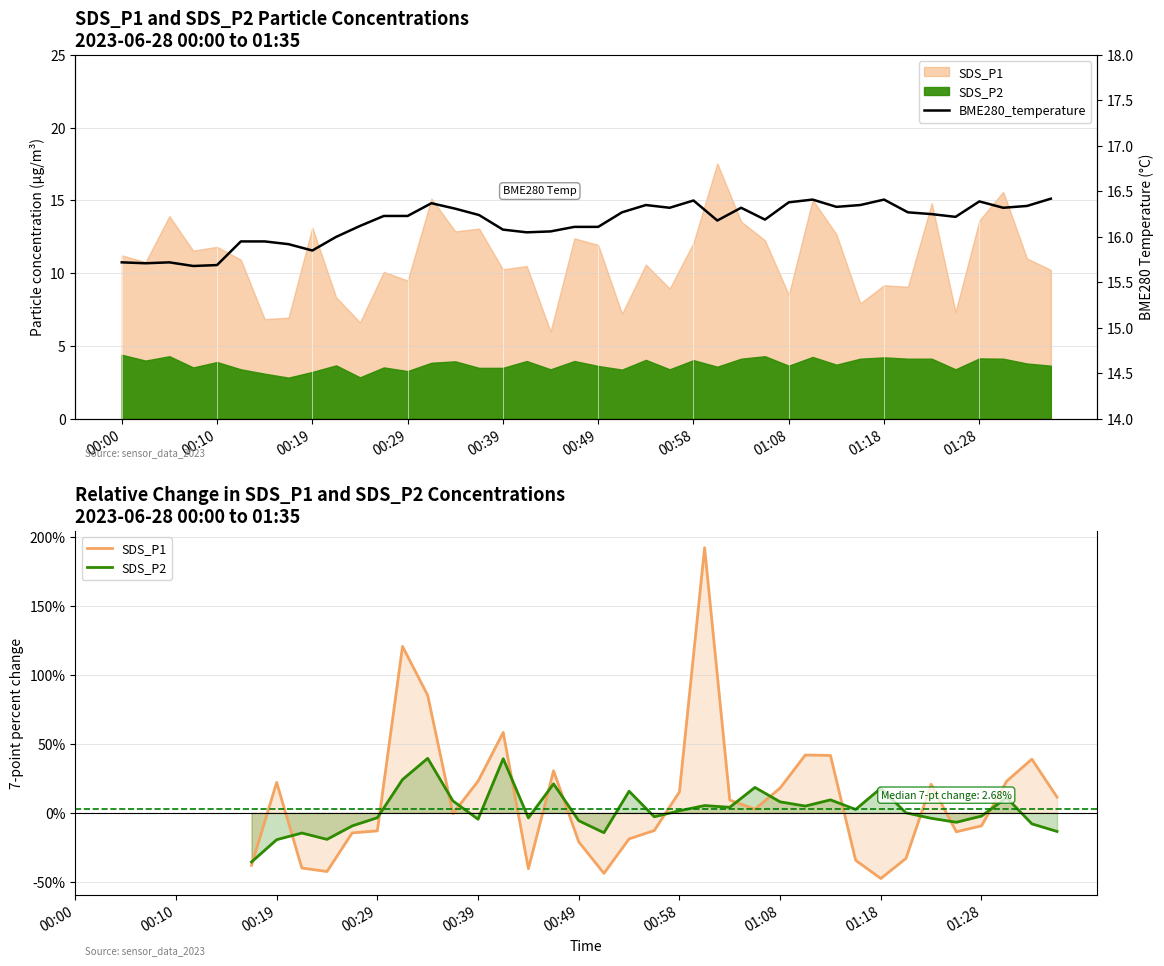

True or false: BME280_temperature has more than 0 points higher than both neighbors.

True